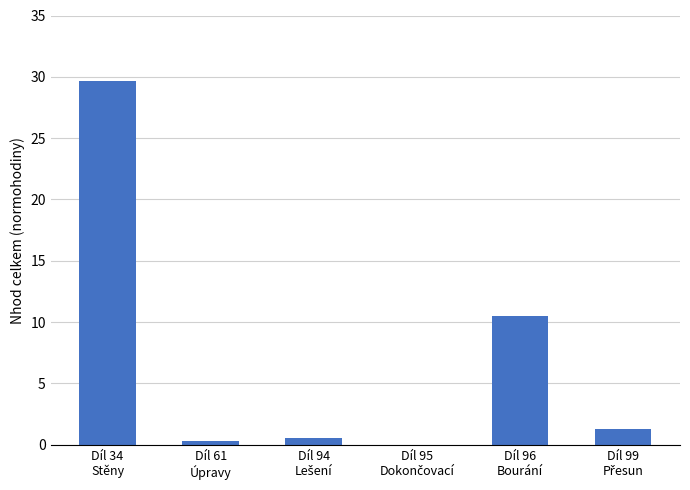

What is the greatest value displayed?

29.6